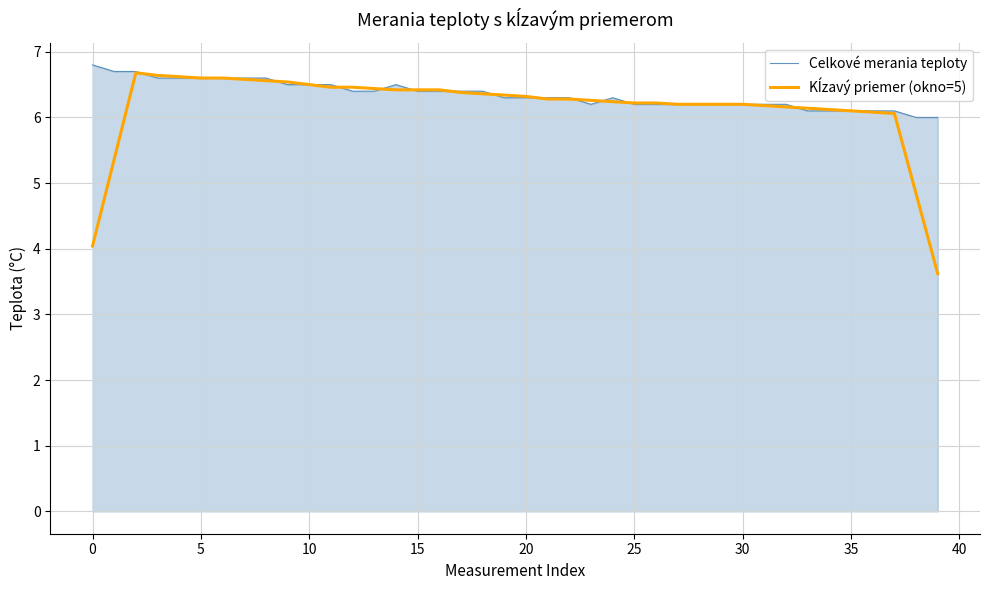

What is the maximum value shown in the chart?

6.8